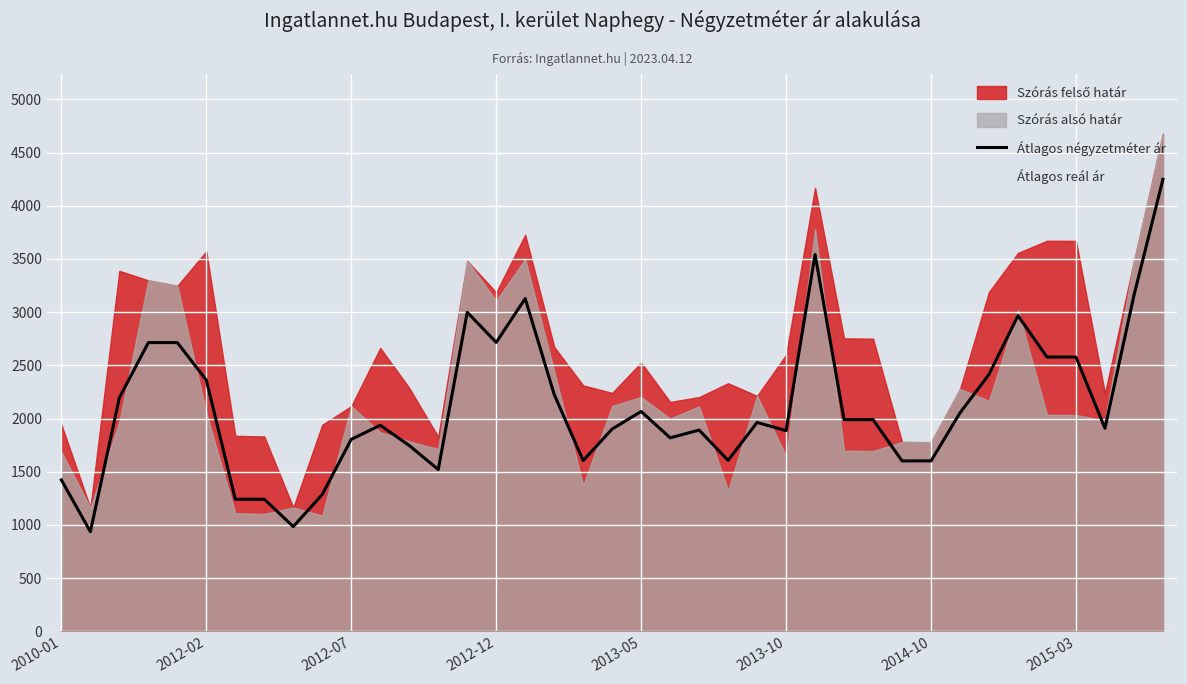

Is it true that the value at 2010-01 is 1423?

True